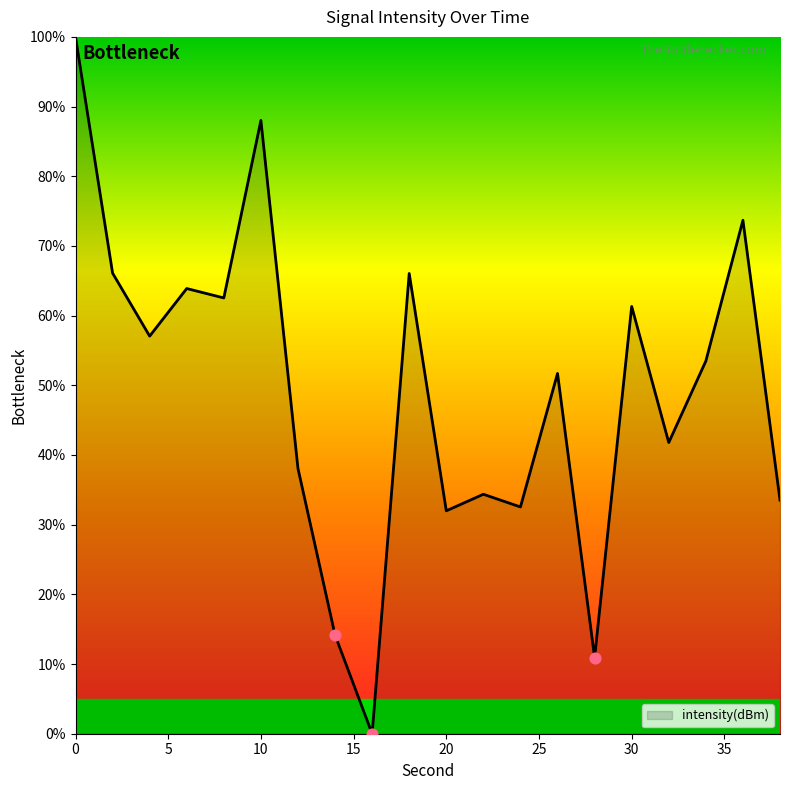

What is the greatest value displayed?

100.0